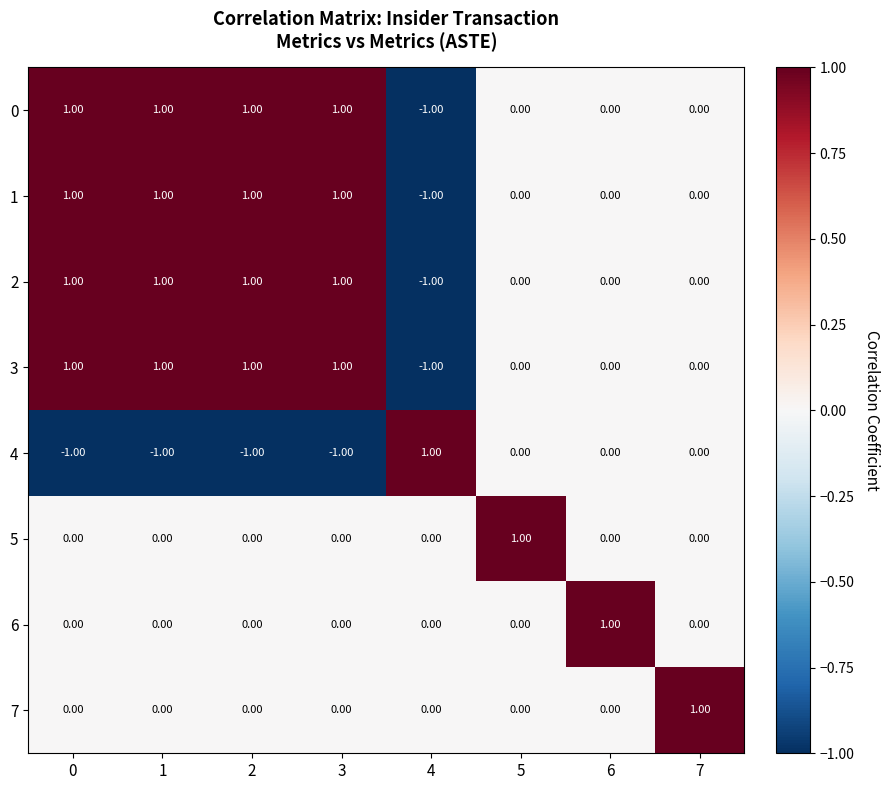

At how many categories does at least one series exceed 0?

8